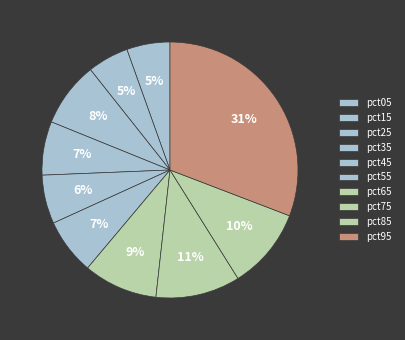

How many segments does this pie chart have?

10